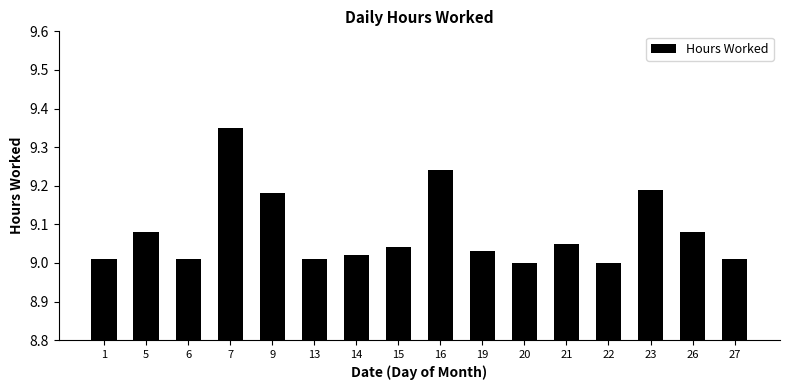

What is the sum of all values?

145.3